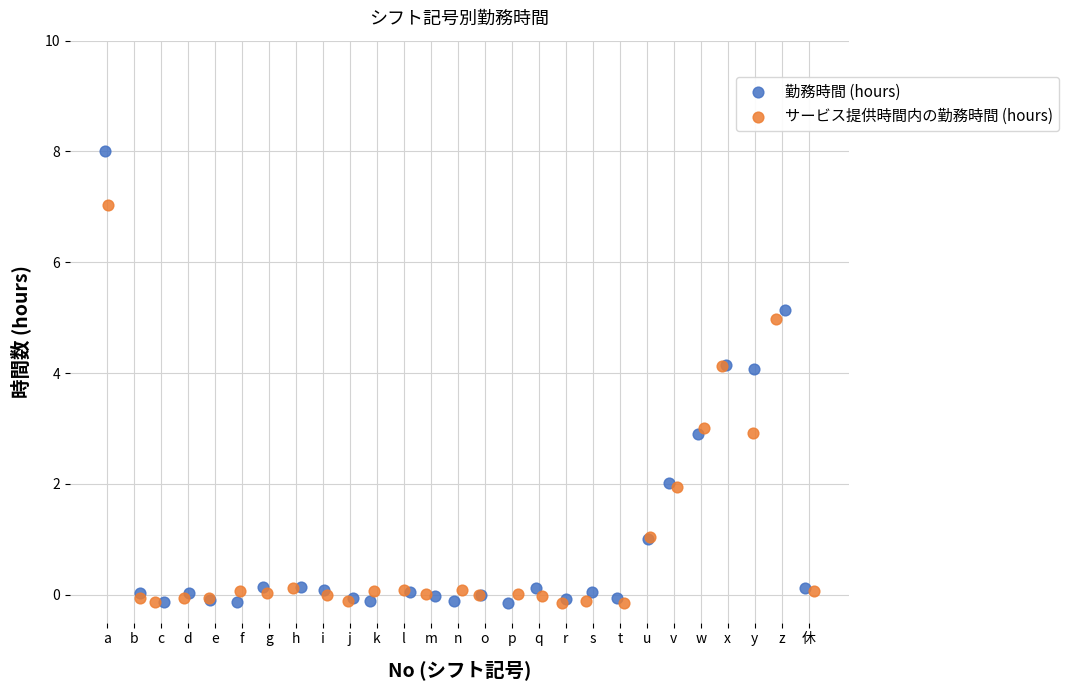

What are all the series names shown in the legend?

勤務時間 (hours), サービス提供時間内の勤務時間 (hours)